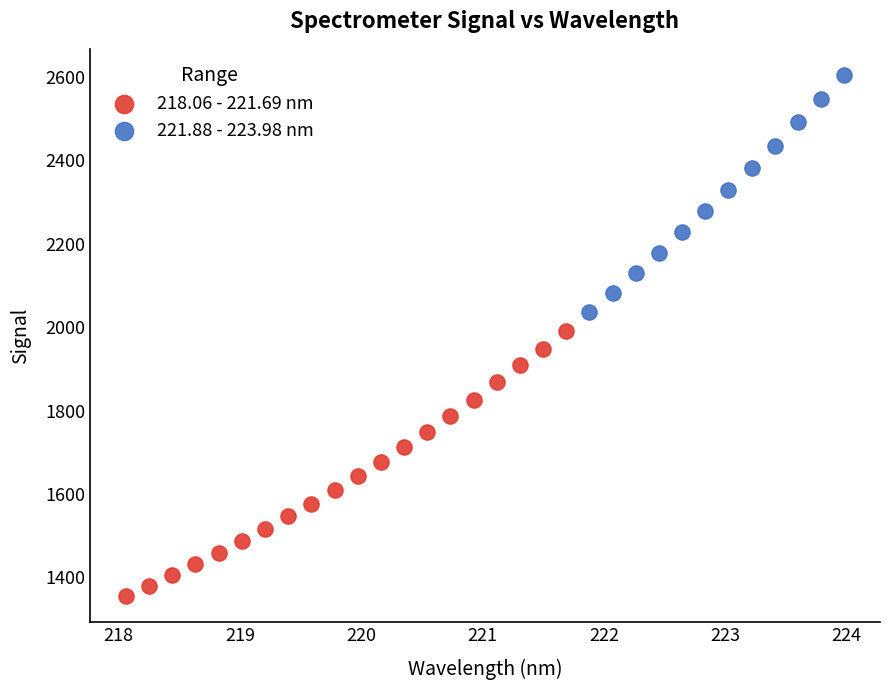

Which series contains the highest Y value?

221.88 - 223.98 nm